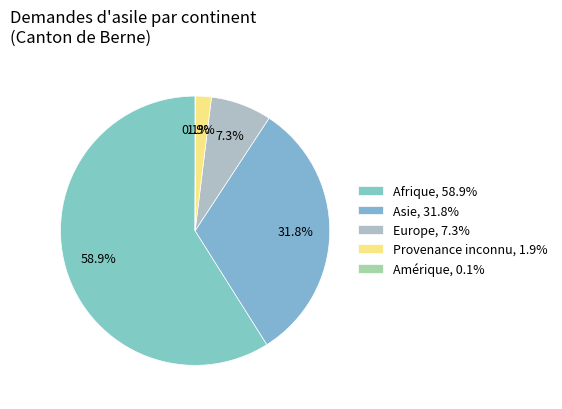

What portion of the pie excludes Asie?

68.2%